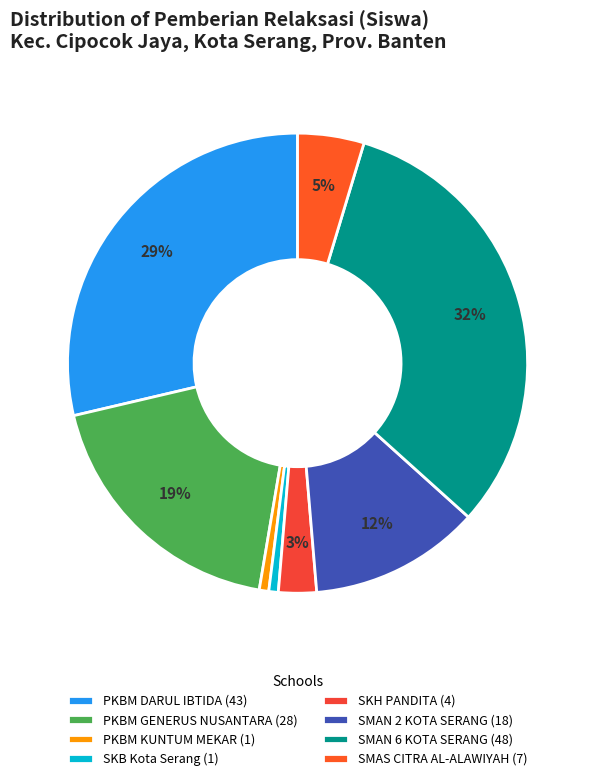

How many slices are in this pie chart?

8